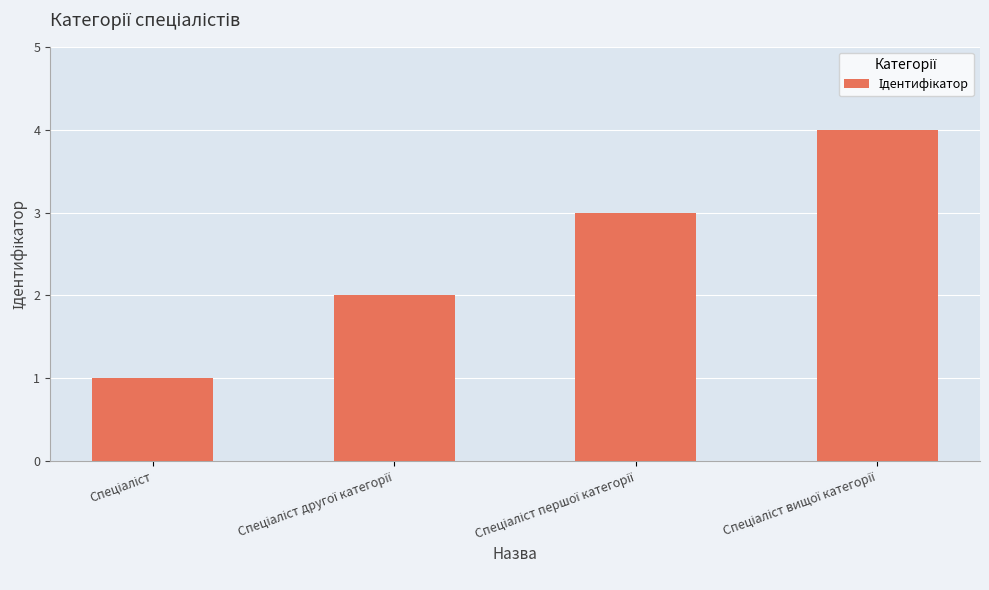

What is the sum of all values?

10